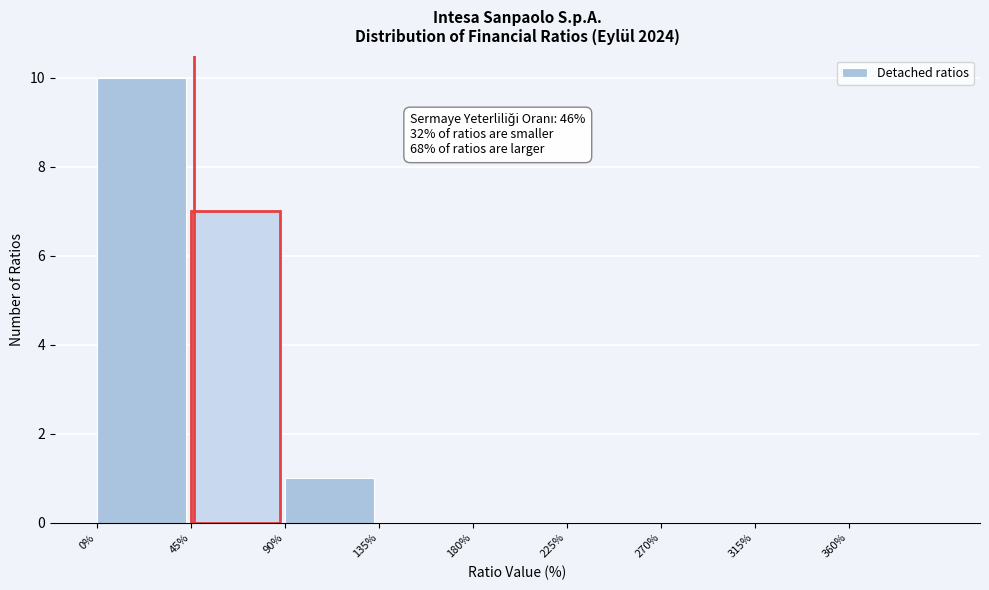

Over which range of the x-axis is the bar tallest?

0 to 45